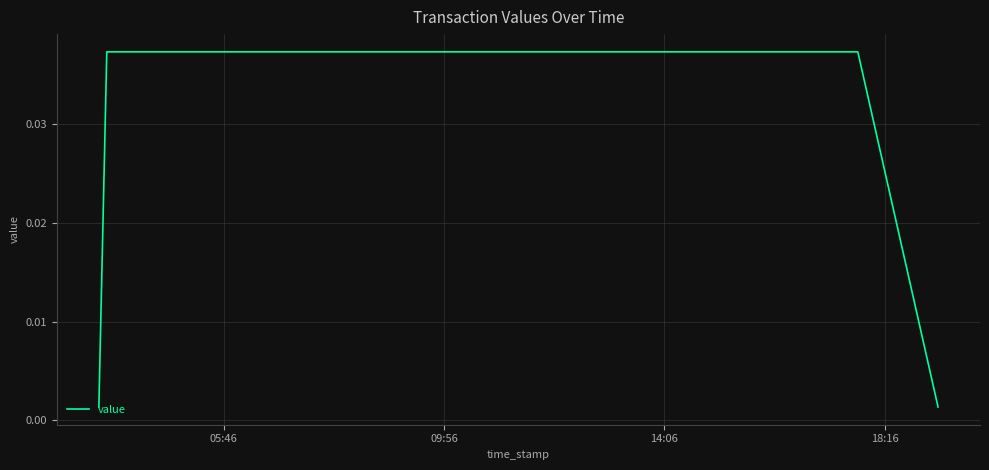

True or false: there are more than 2 points higher than both neighbors.

False